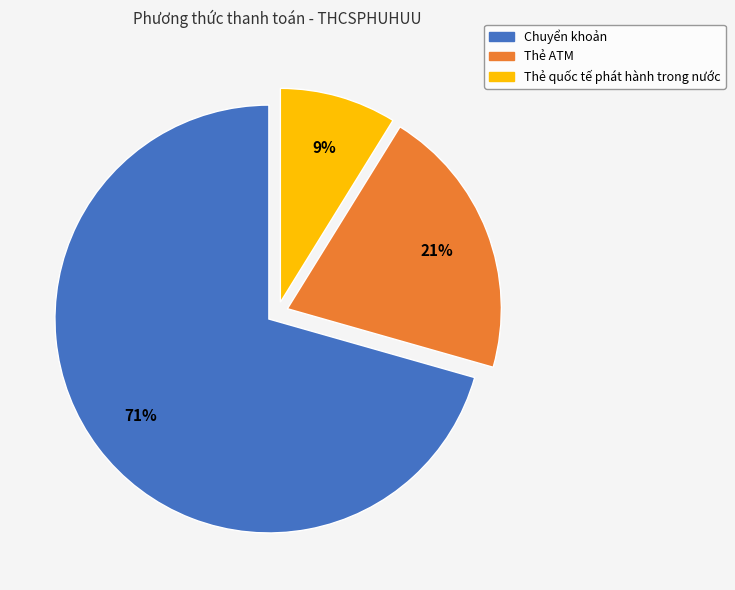

True or false: Chuyển khoản accounts for 81% of the total.

False